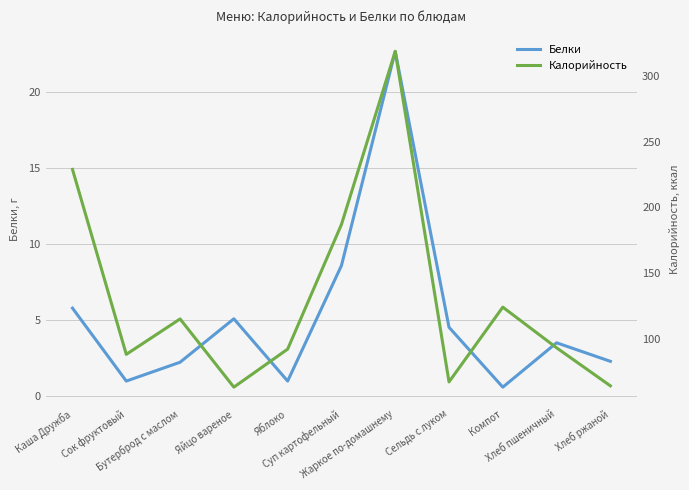

At which label does Калорийность reach its minimum?

Яйцо вареное